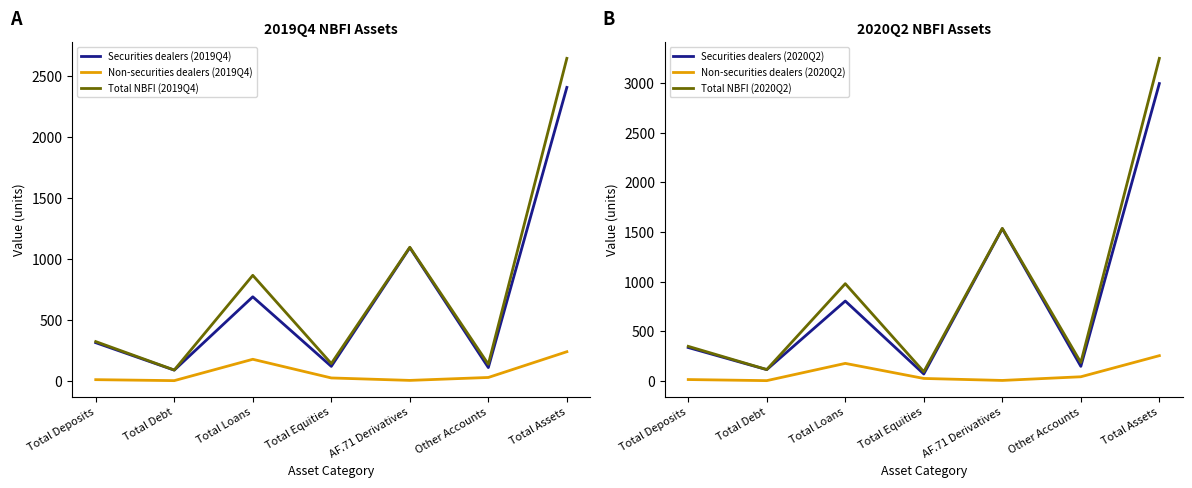

Does the chart display data point markers on the line(s)?

No